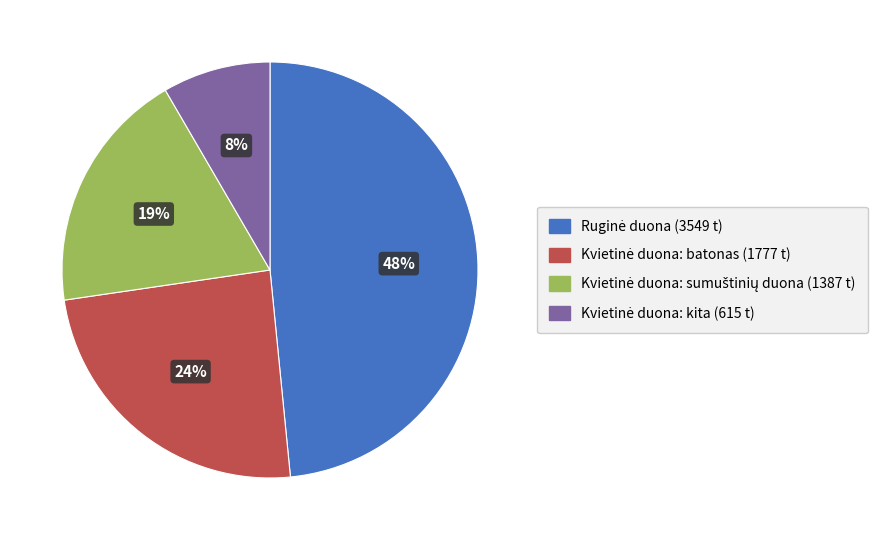

Is there a majority slice in this chart?

No